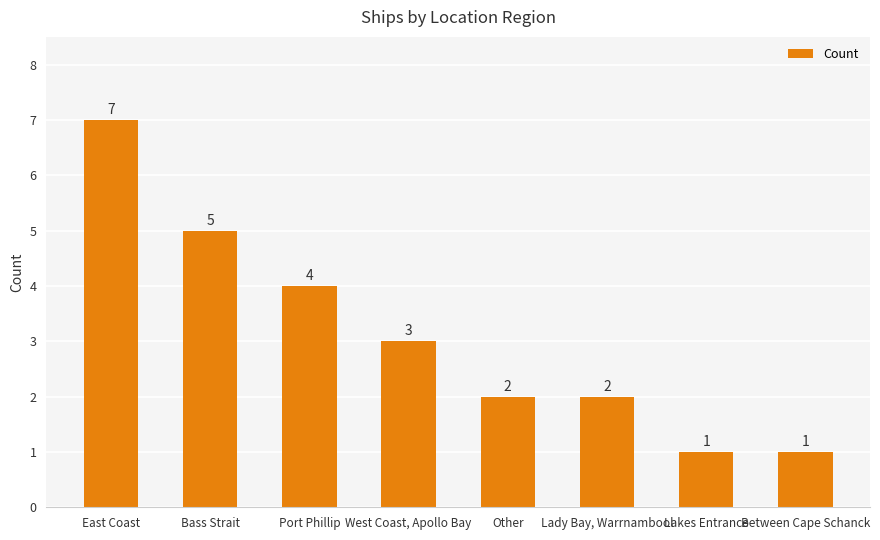

How many bars are there in total?

8